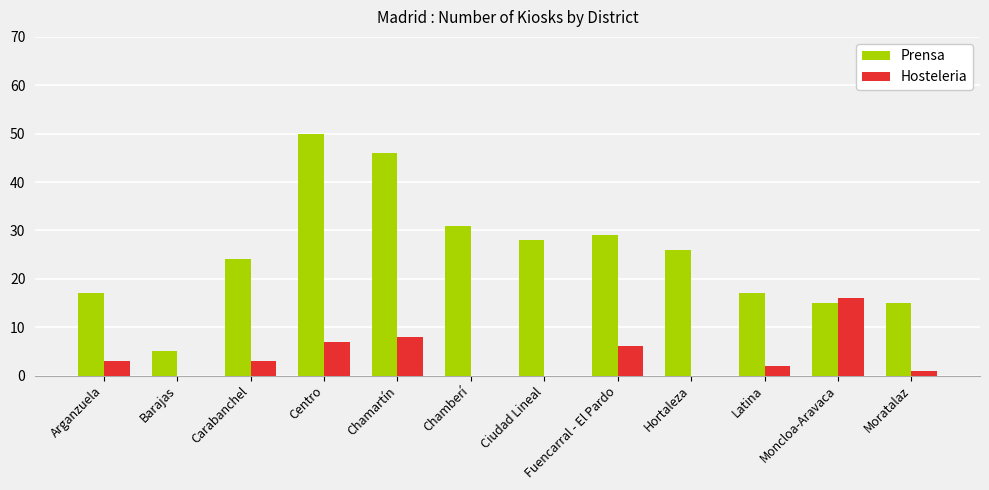

Reading left to right, list all the values displayed in this chart.

Prensa: 17	5	24	50	46	31	28	29	26	17	15	15
Hosteleria: 3	0	3	7	8	0	0	6	0	2	16	1